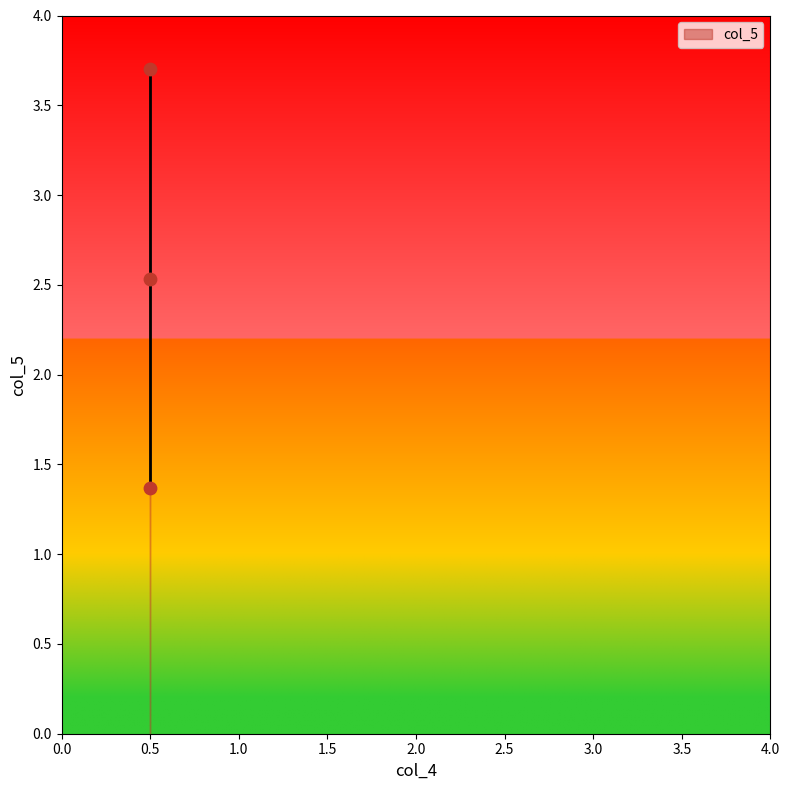

What Y value in the scatter plot is closest to 2?

2.5